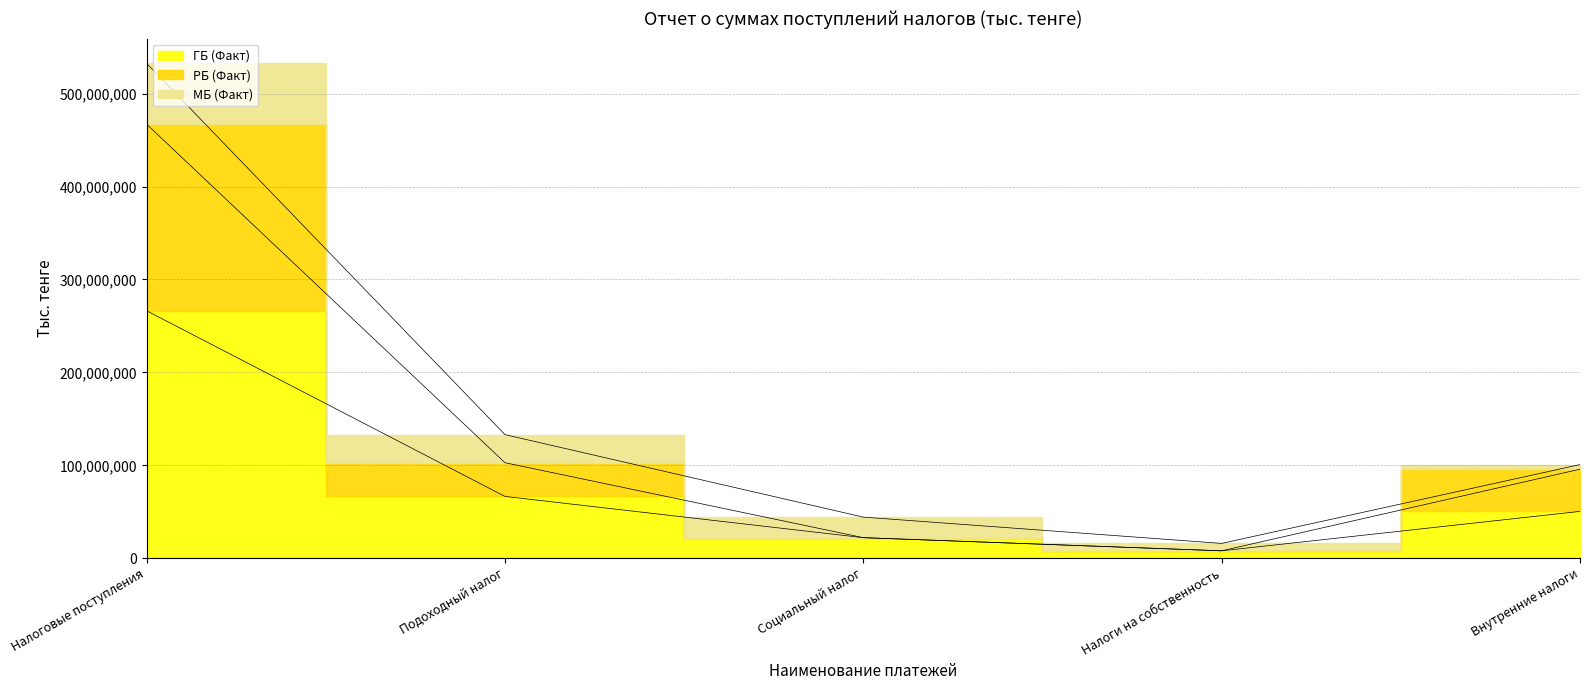

What value does the РБ (Факт) series have at Подоходный налог, to the nearest 50?

102795400